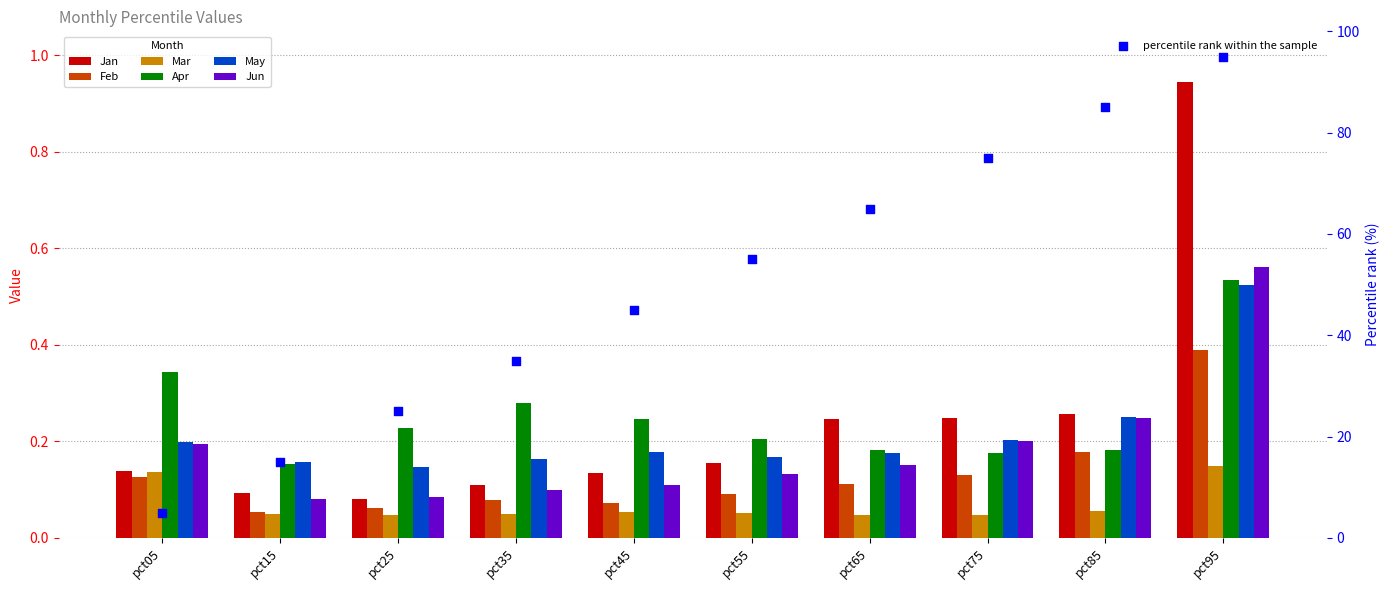

Which series contains the highest Y value?

Jan